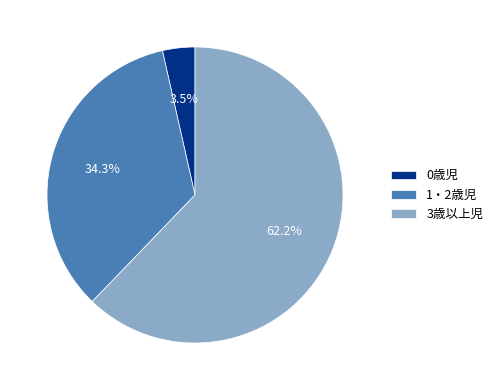

True or false: 3歳以上児 accounts for 62% of the total.

True